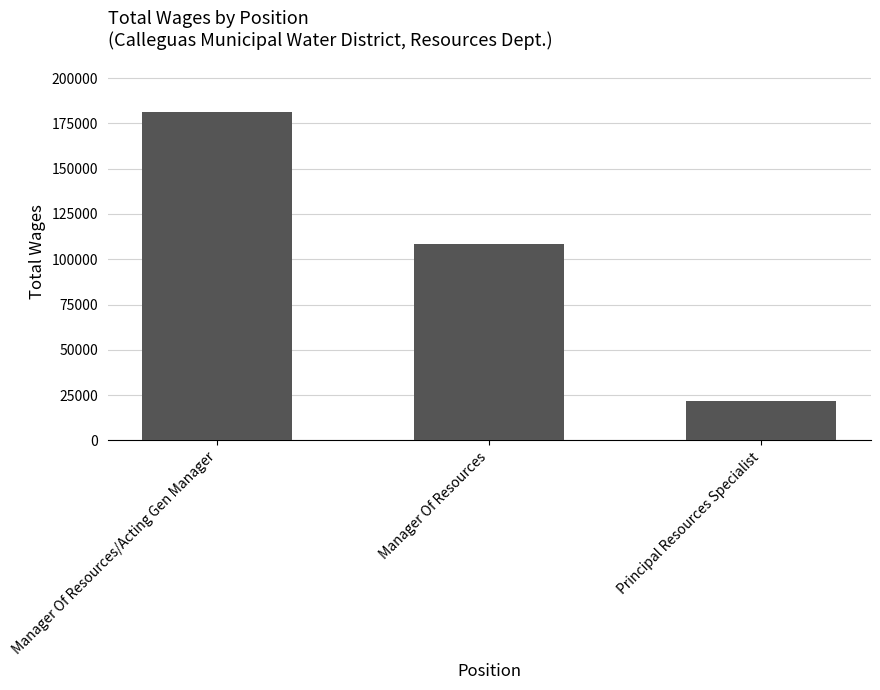

Reading left to right, extract all data points from this chart.

Manager Of Resources/Acting Gen Manager=181451	Manager Of Resources=108644	Principal Resources Specialist=21665